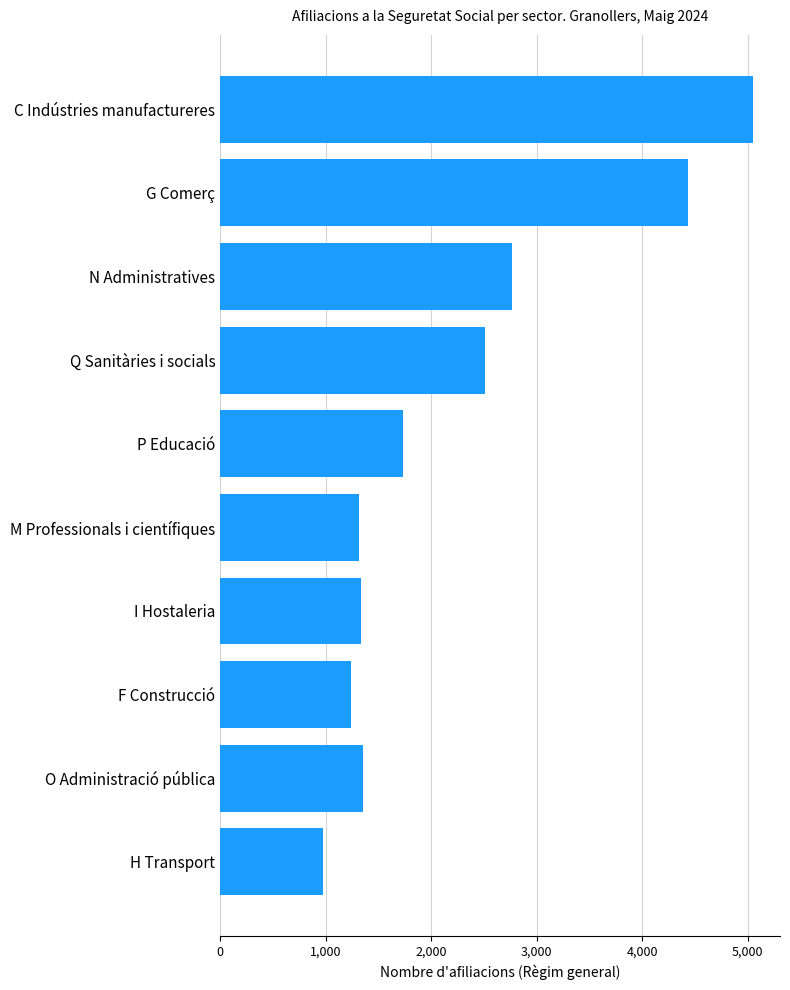

What is the smallest value displayed?

975